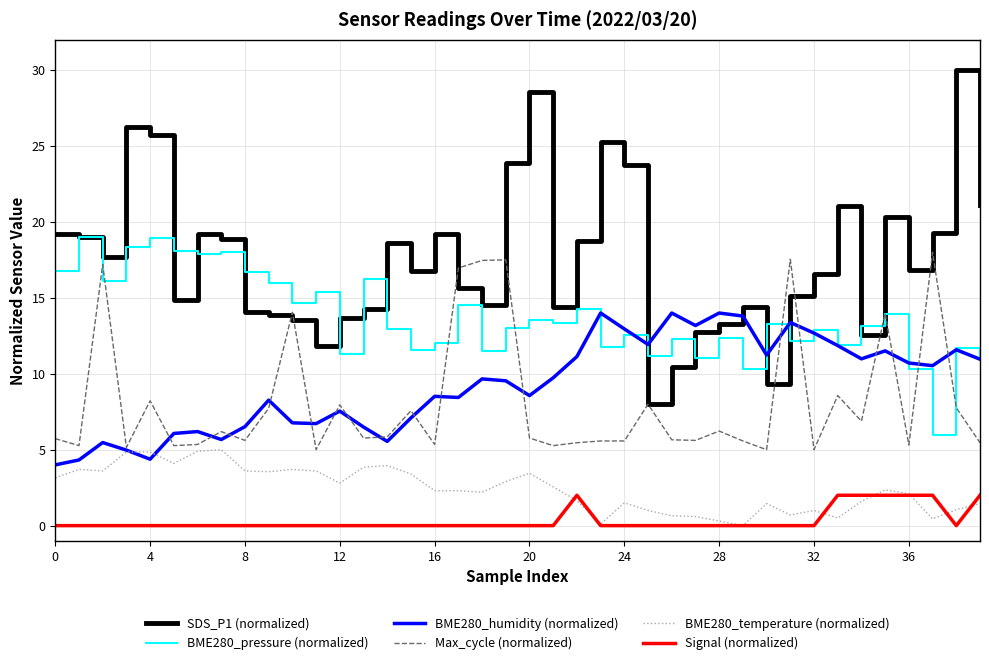

Which series has the largest total across all categories?

SDS_P1 (normalized)